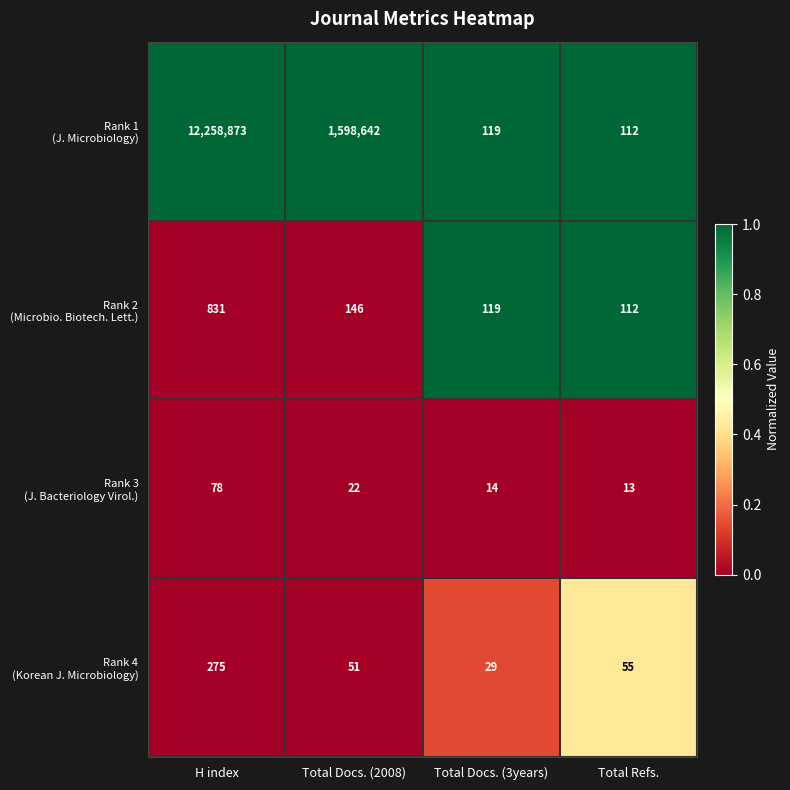

At which category does the chart reach its peak across all series?

H index